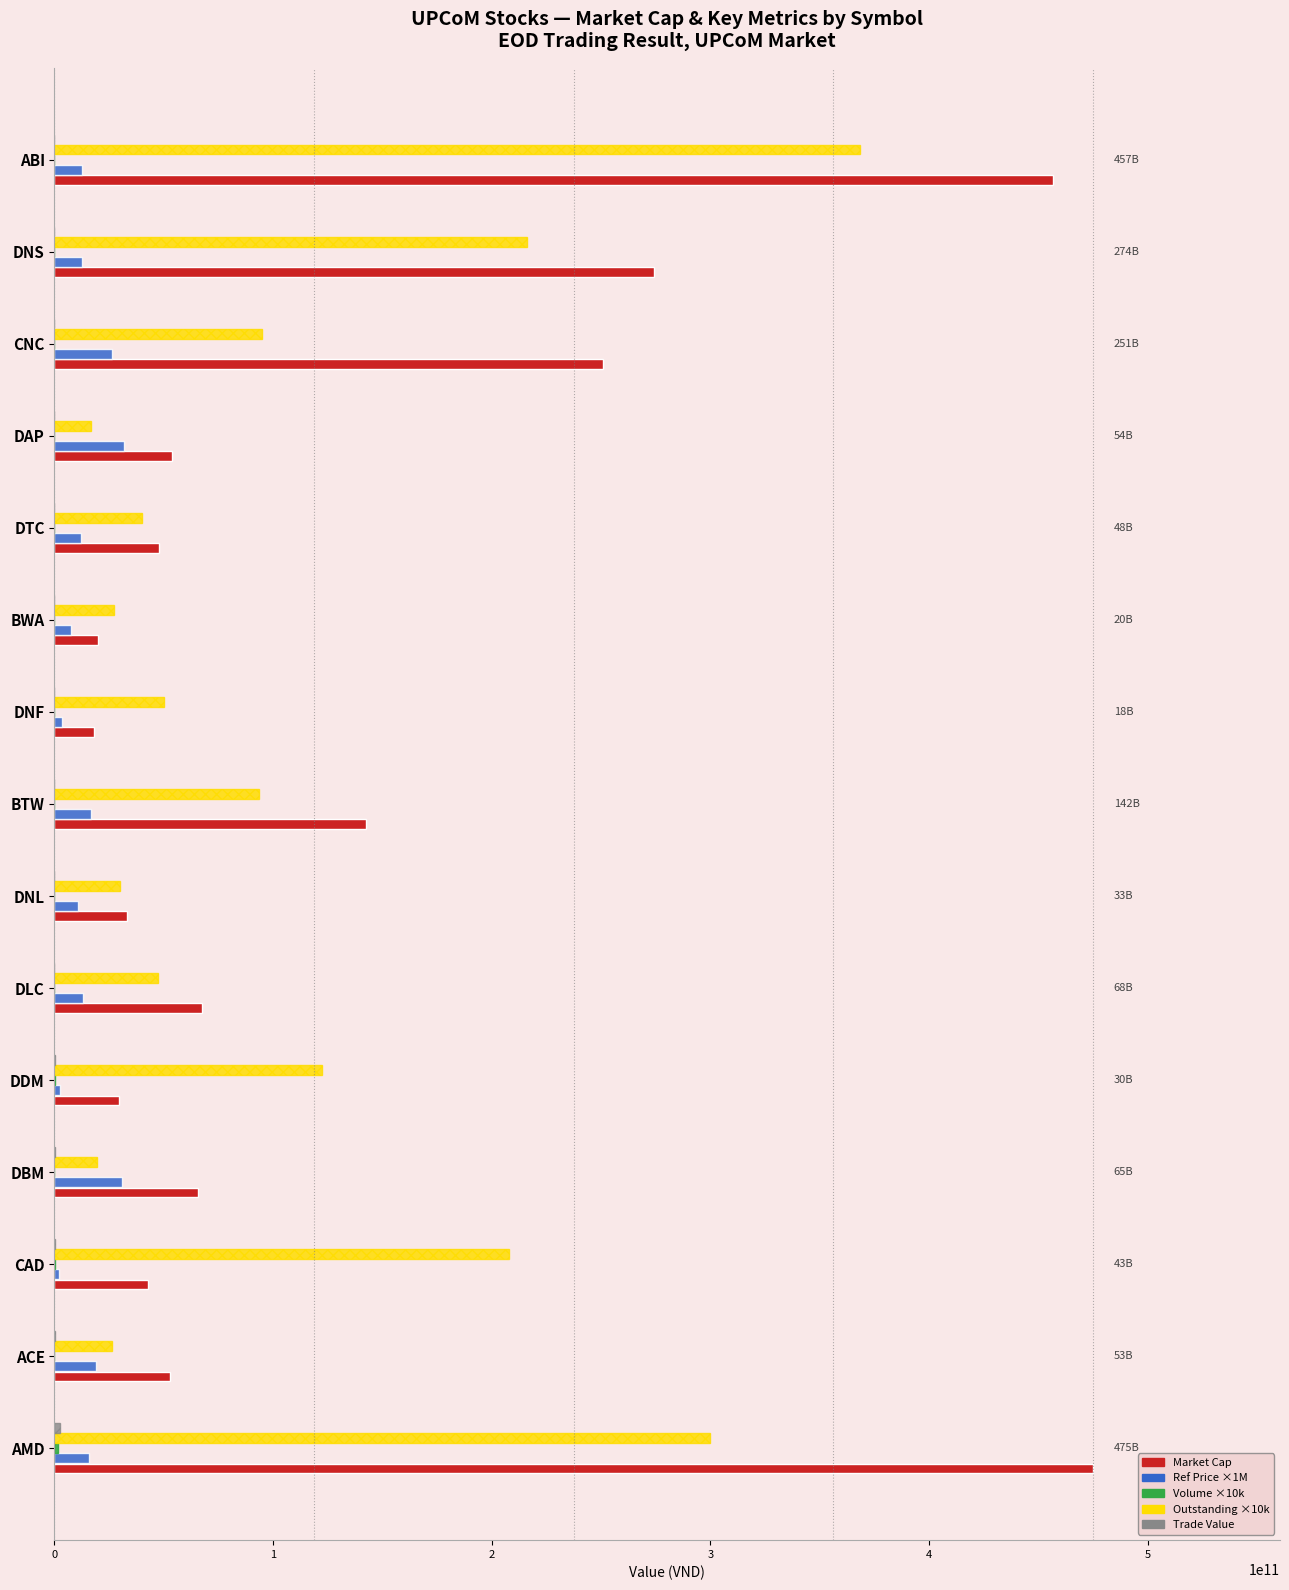

Which category has the highest value in the Outstanding ×10k series?

ABI